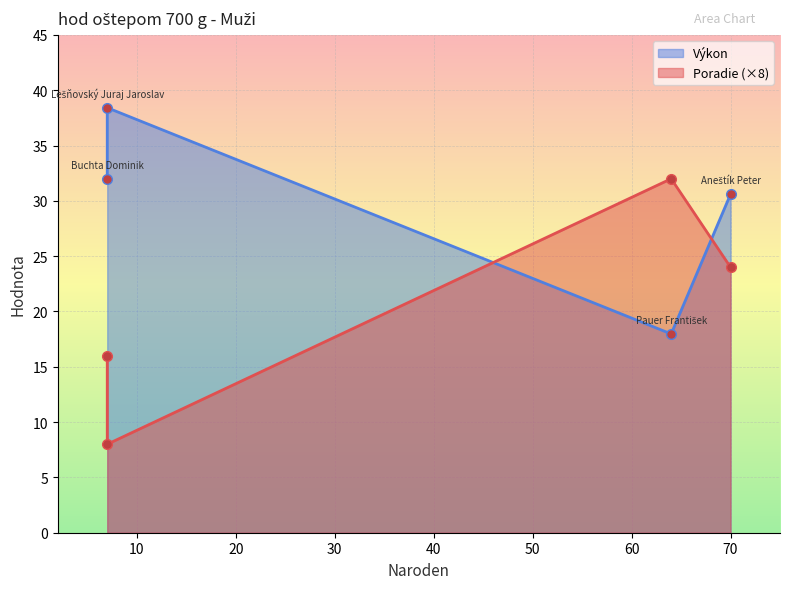

Does the chart display data point markers on the line(s)?

Yes